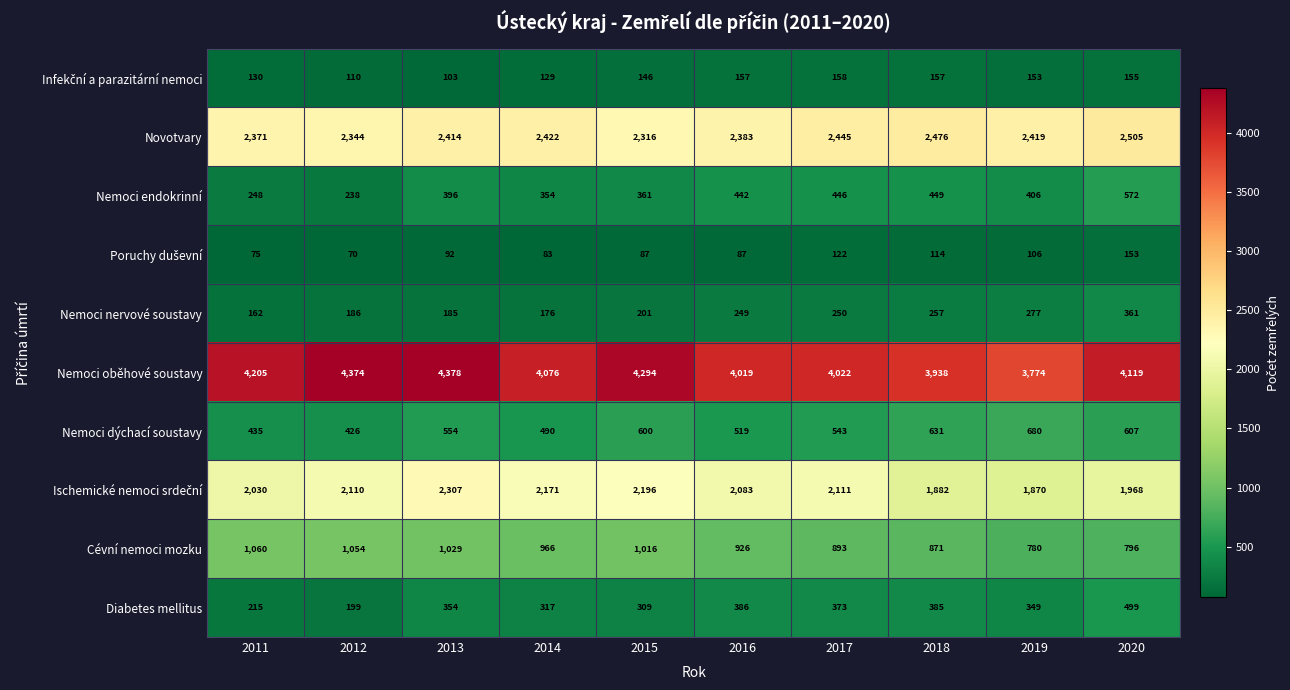

At which label is Cévní nemoci mozku closest to 920?

2016